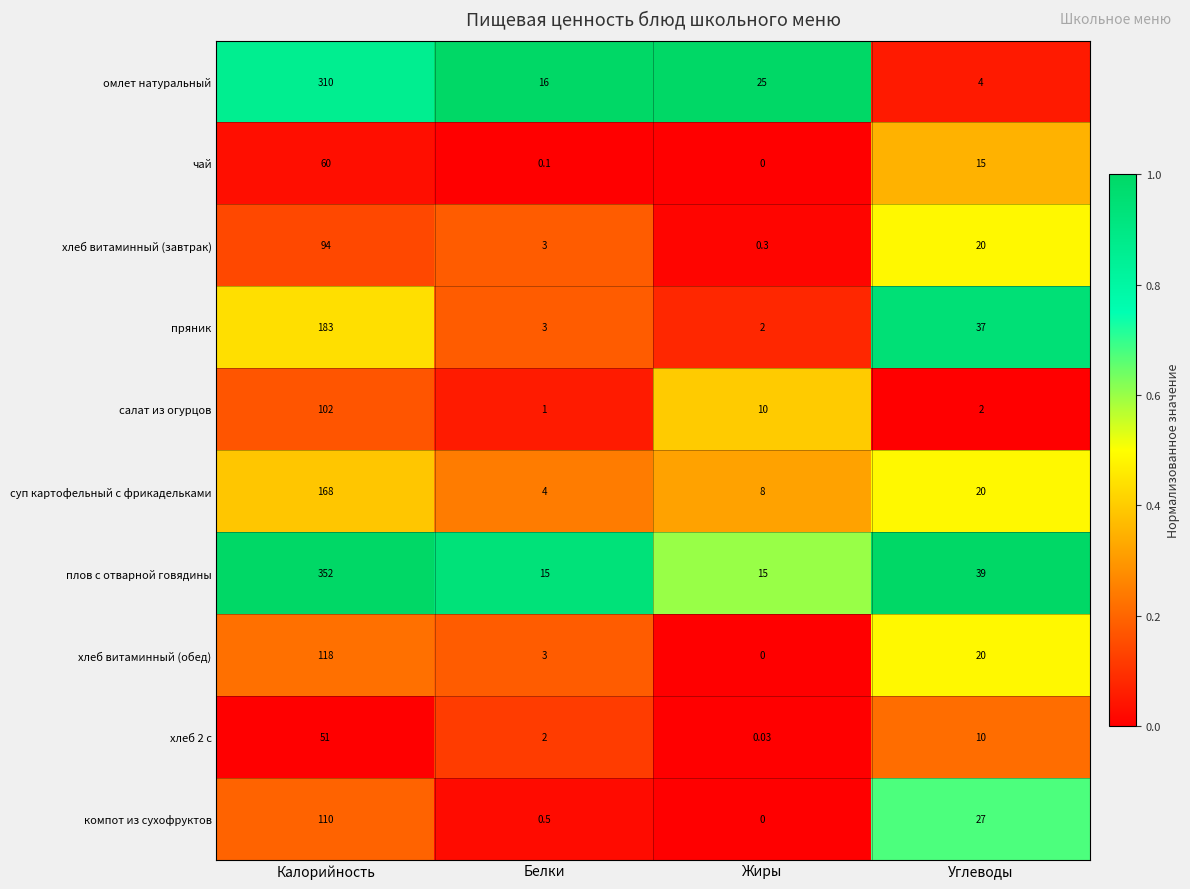

Count the number of categories in the chart.

4